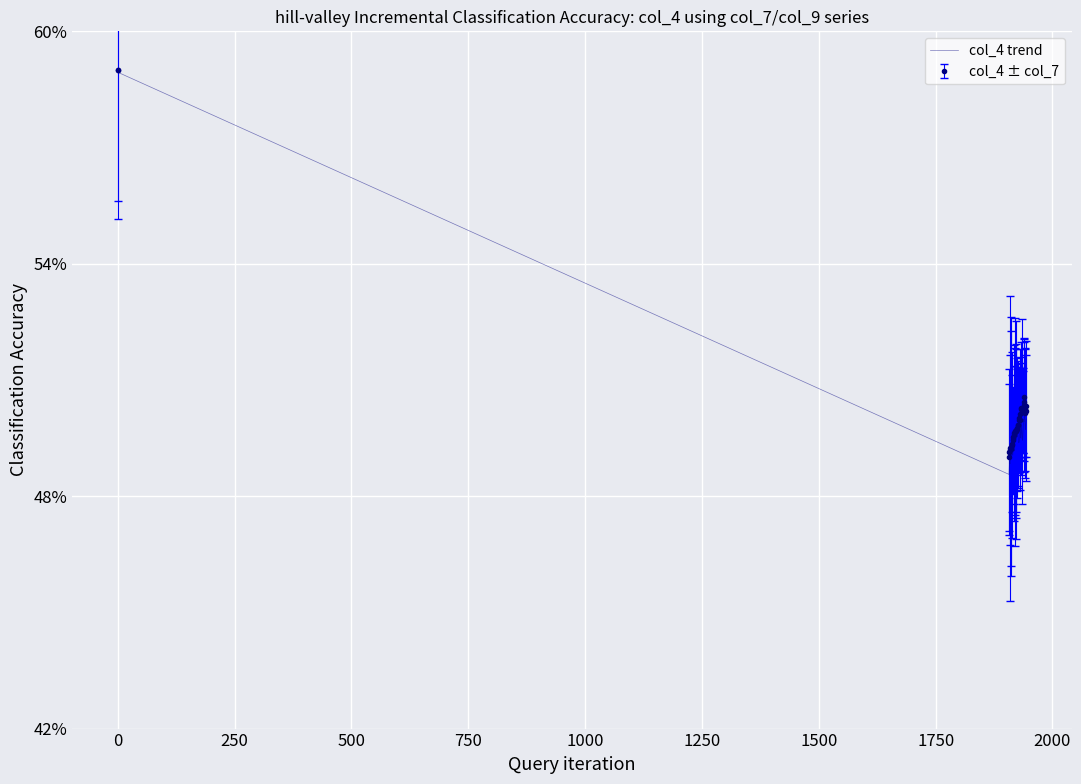

What are all the series names shown in the legend?

col_4 trend, col_4 ± col_7